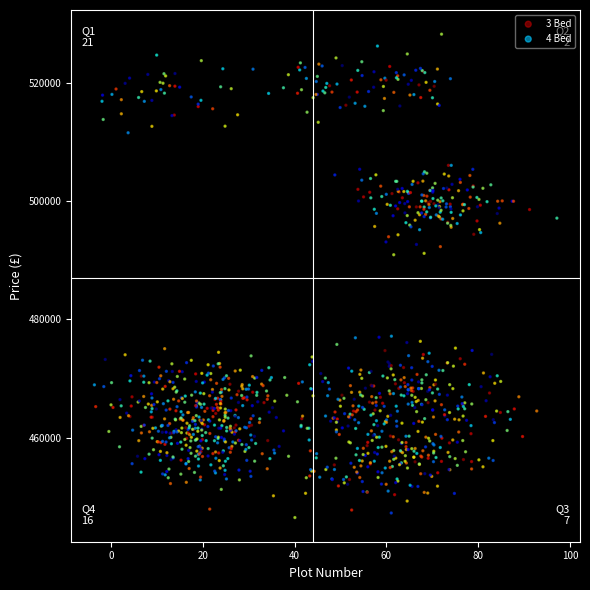

Which series has the widest spread of Y values?

4 Bed